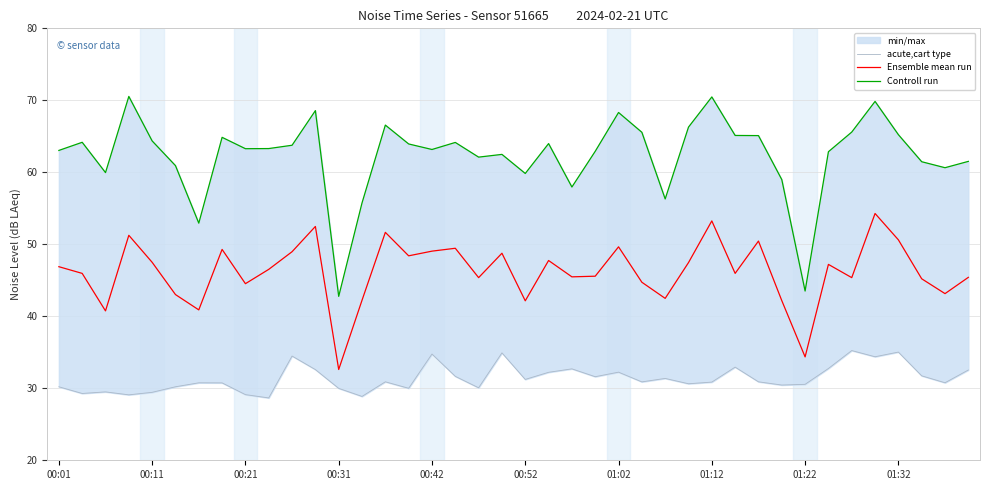

At which label does acute,cart type first exceed 30?

00:01